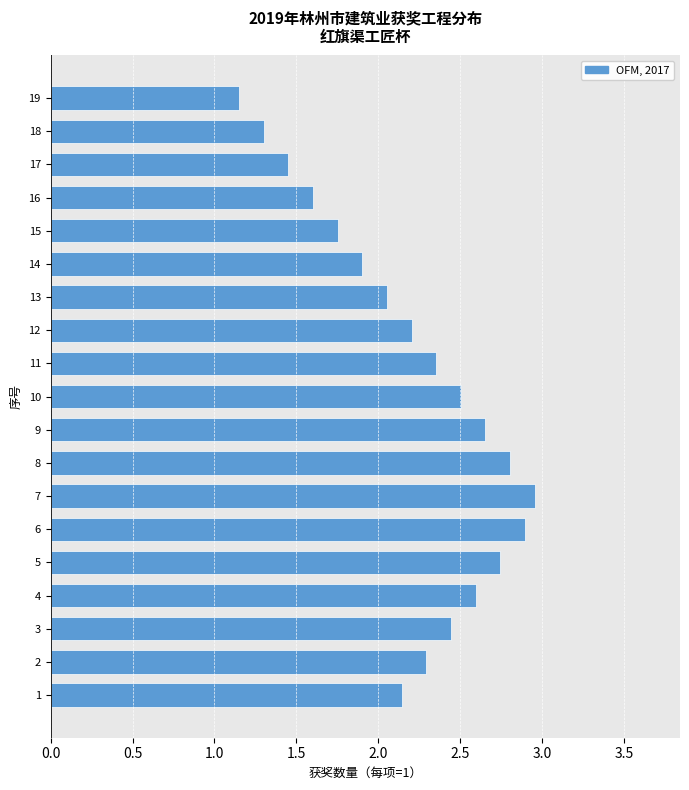

At which category does the chart reach its minimum across all series?

19